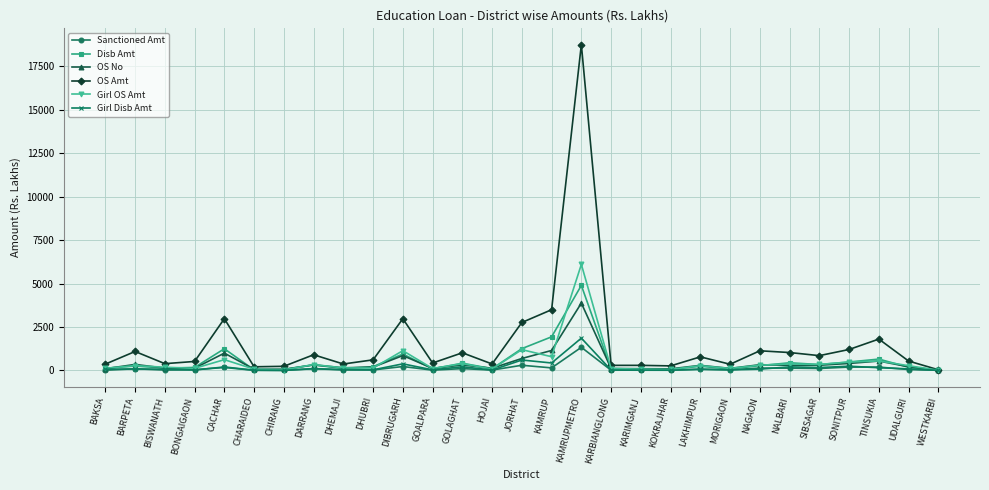

Is it true that OS Amt equals 1205.9 at SONITPUR?

True